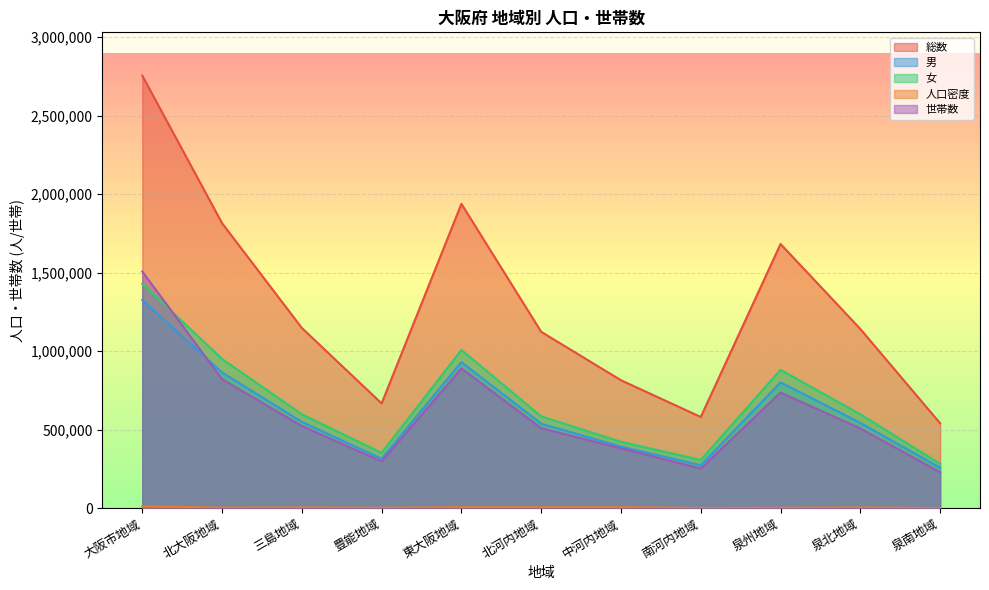

What is the maximum value for 男?

1326082